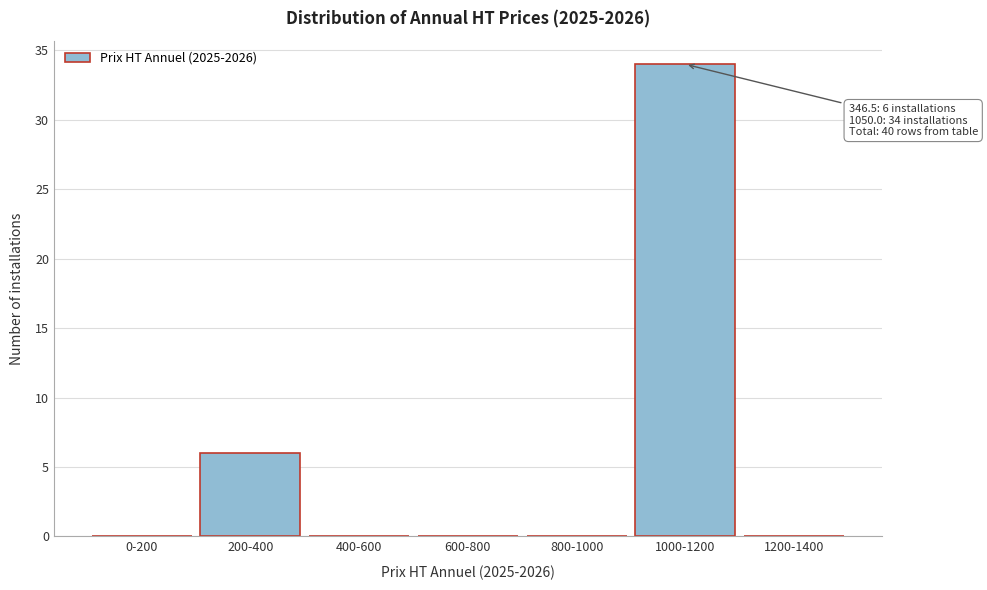

Reading left to right, transcribe all the data shown in this chart.

0-200=0	200-400=6	400-600=0	600-800=0	800-1000=0	1000-1200=34	1200-1400=0